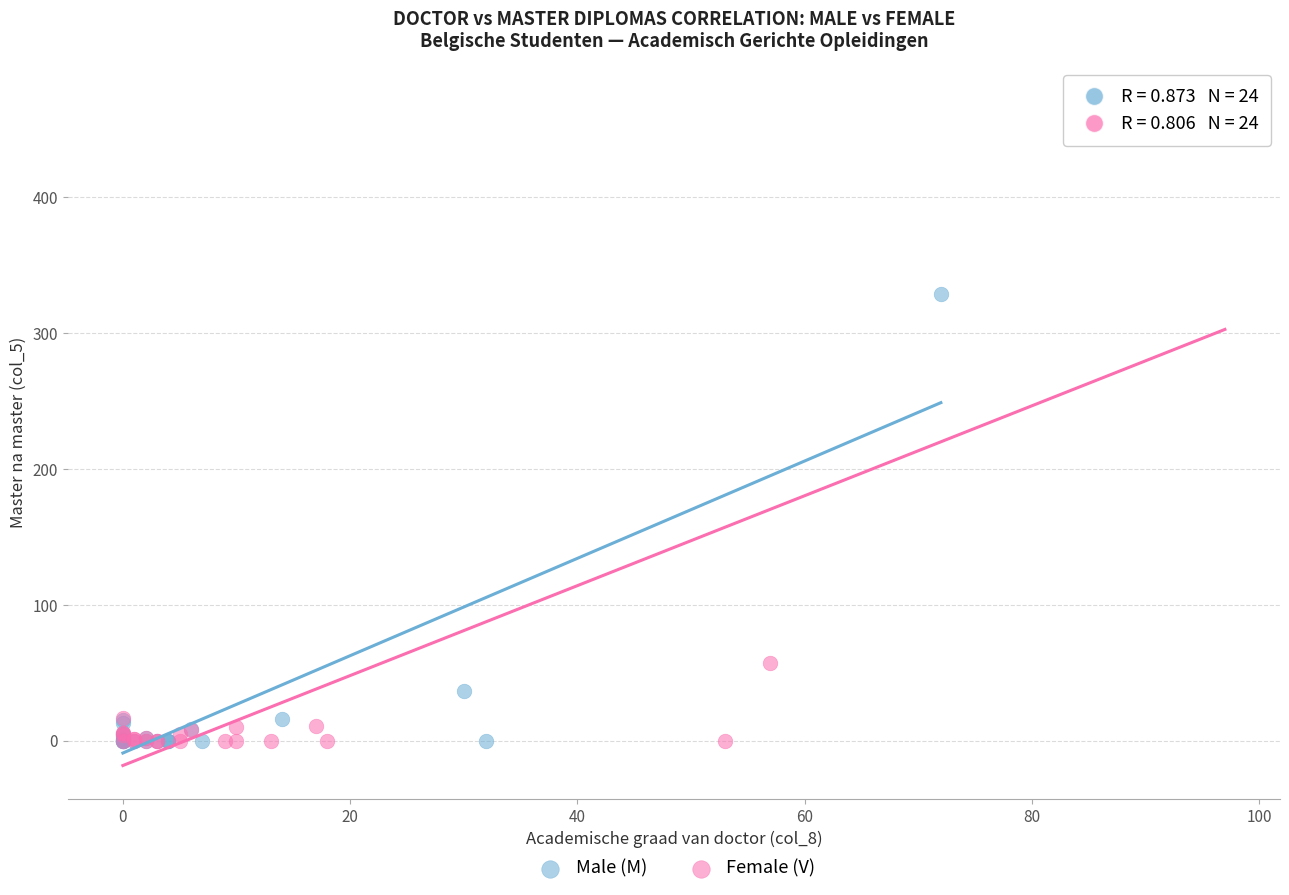

Which series reaches the maximum Y coordinate?

Female (V)